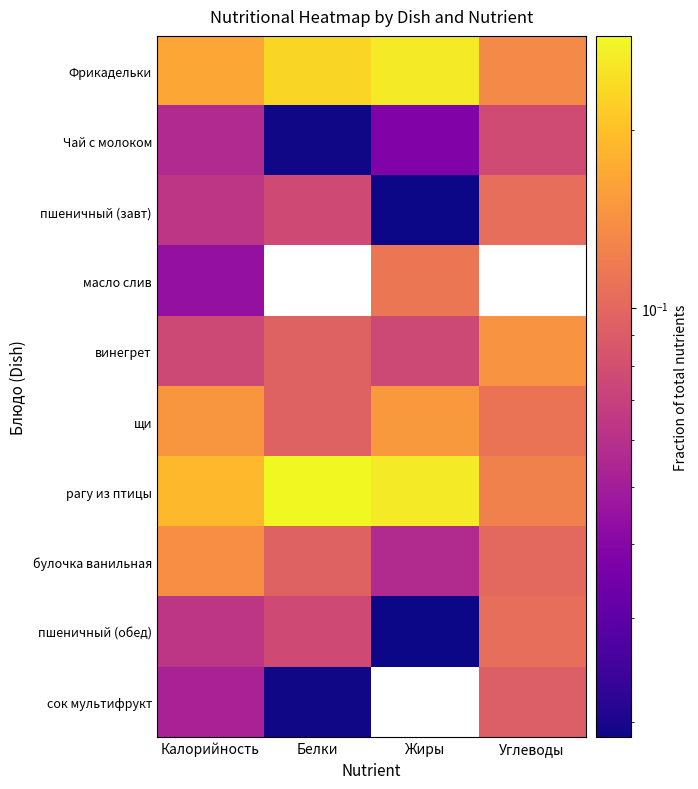

List the series in order of their peak value, highest first.

рагу из птицы, Фрикадельки, щи, винегрет, булочка ванильная, масло слив, пшеничный (завт), пшеничный (обед), сок мультифрукт, Чай с молоком